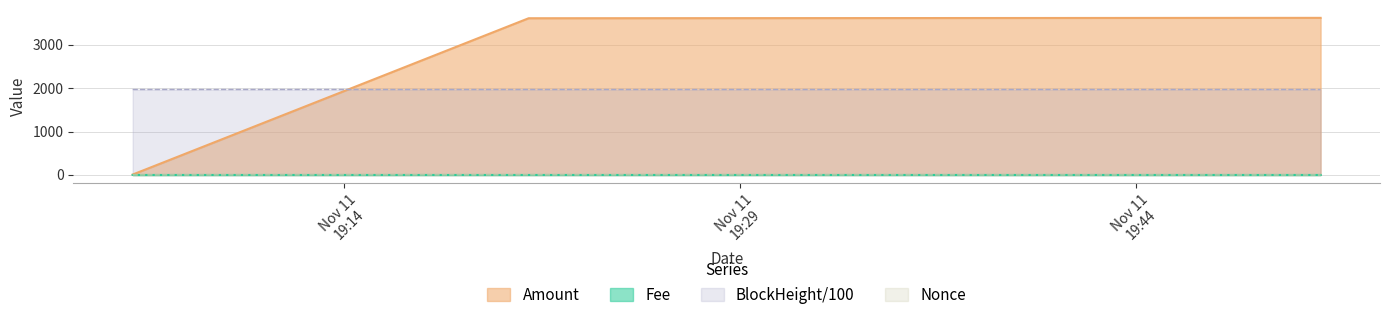

What is the label of the 3rd point from the left?

2022-11-11 19:06:00